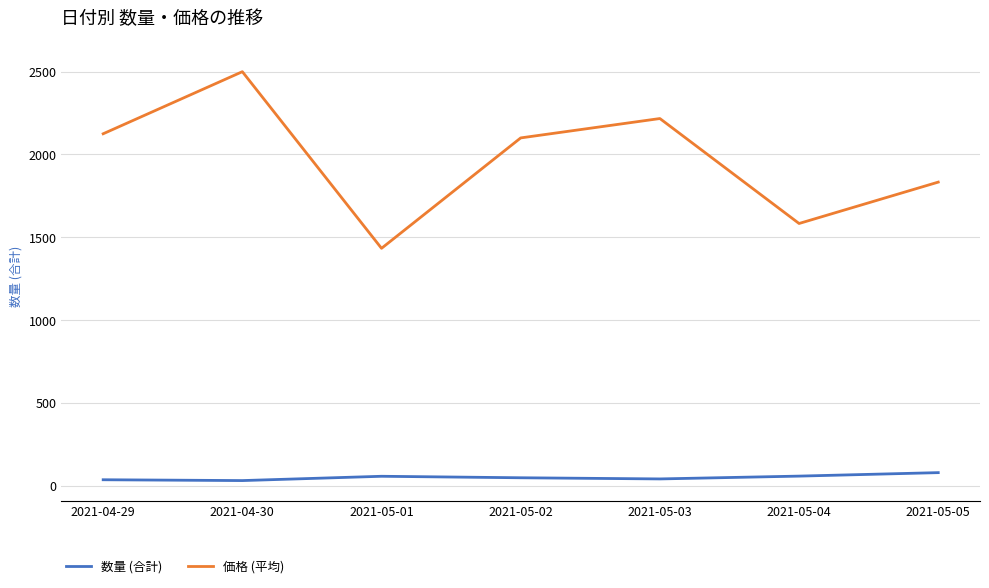

True or false: 価格 (平均) and 数量 (合計) intersect in this chart.

False